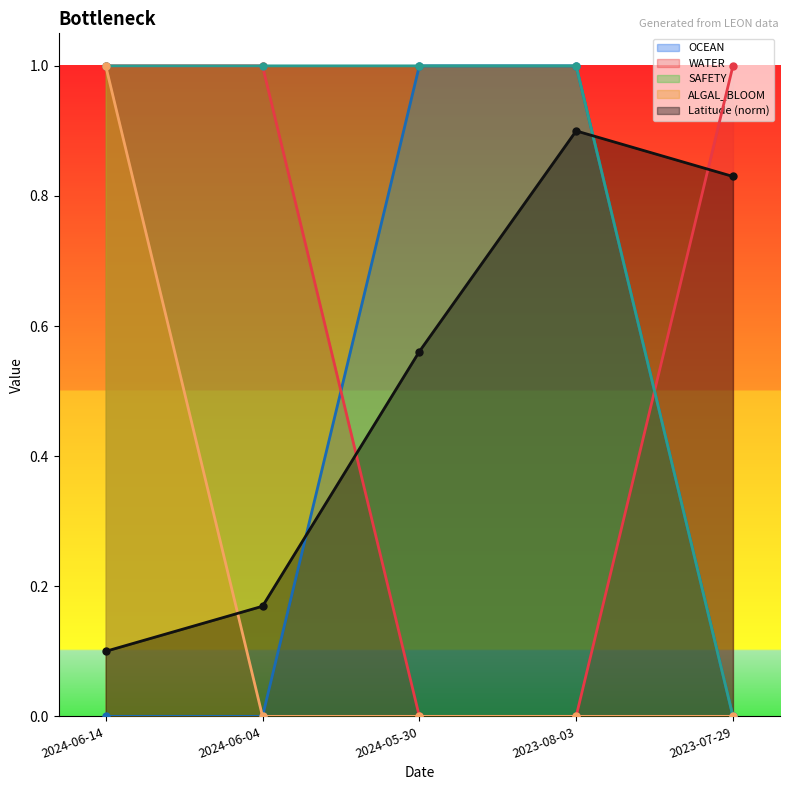

Which category has the lowest value in the SAFETY series?

2023-07-29